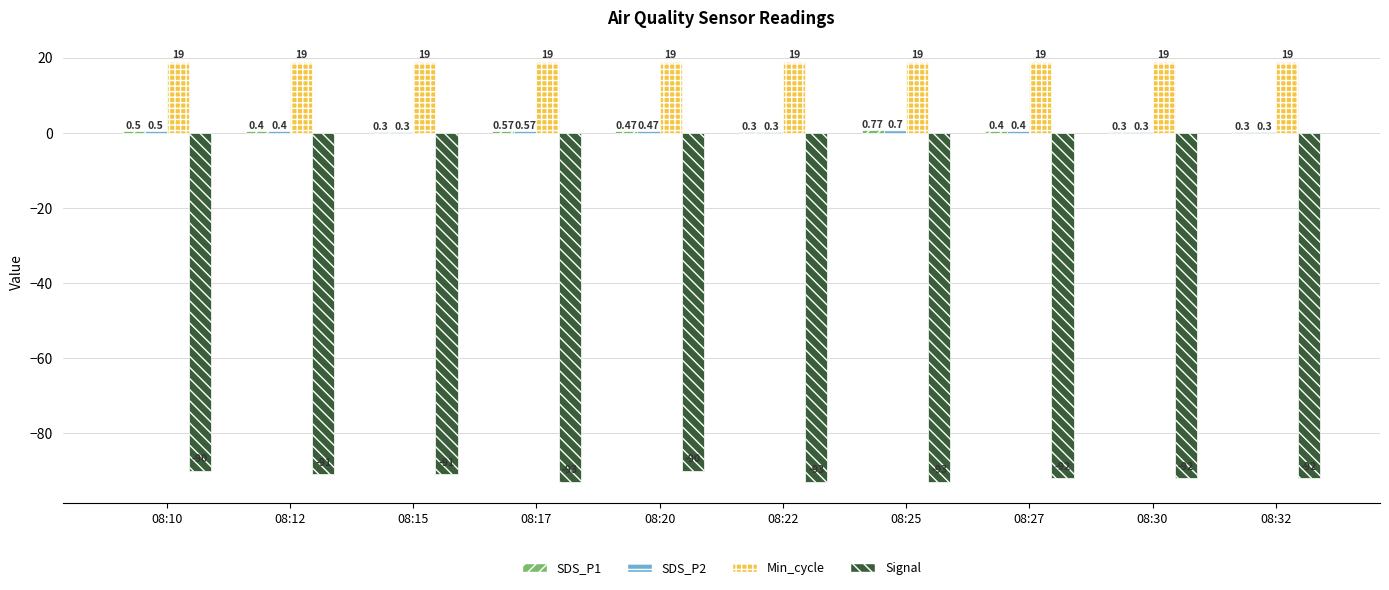

At which category is the sum across all series the highest?

08:10